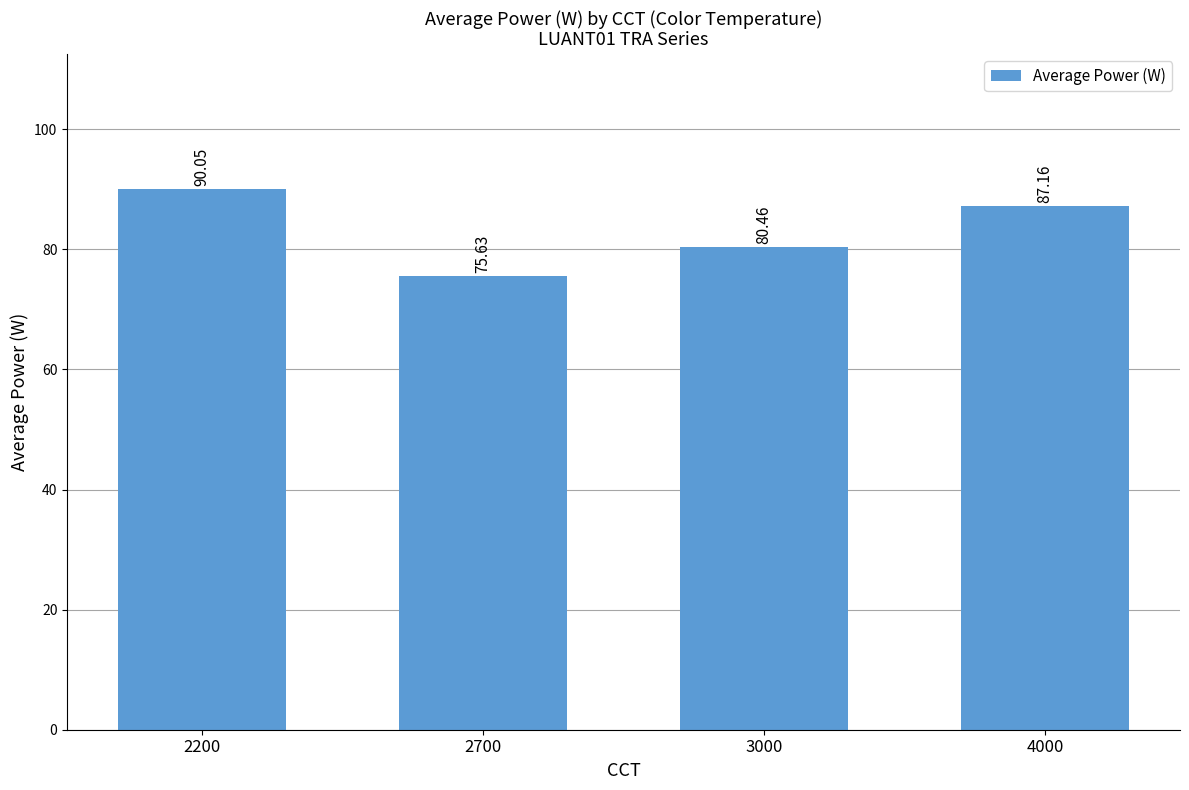

Where does the data first go above 87?

2200